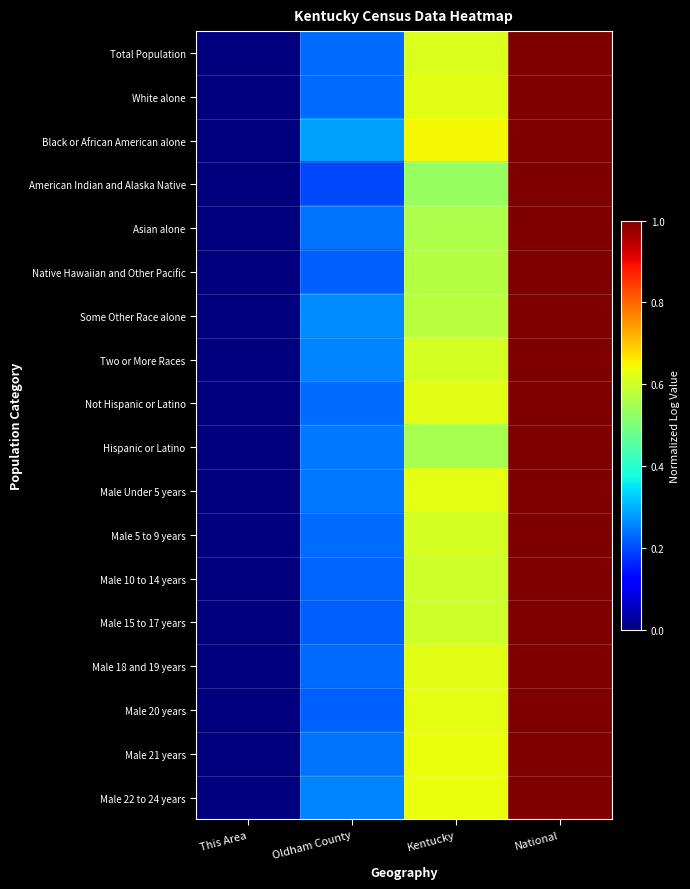

What is the greatest value displayed?

1.0